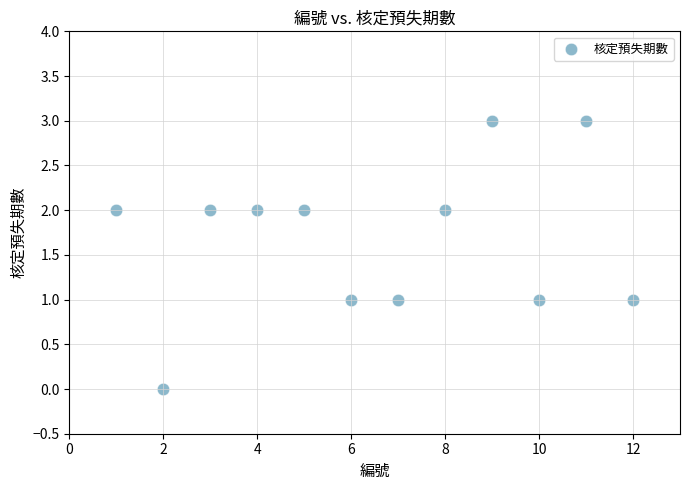

What is the average X value?

6